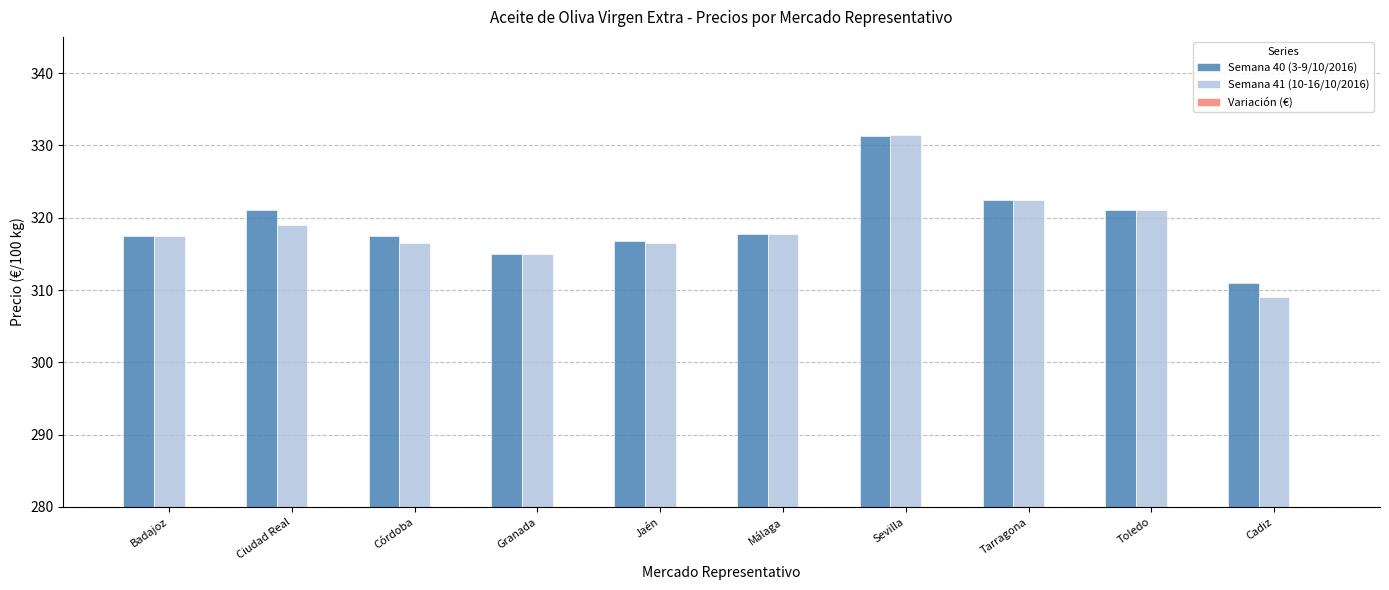

Reading left to right, extract all data points from this chart.

Semana 40 (3-9/10/2016): 317.5	321.0	317.5	315.0	316.8	317.8	331.3	322.5	321.0	311.0
Semana 41 (10-16/10/2016): 317.5	319.0	316.5	315.0	316.5	317.8	331.4	322.5	321.0	309.0
Variación (€): 0.0	-2.0	-1.0	0.0	-0.3	0.0	0.1	0.0	0.0	-2.0